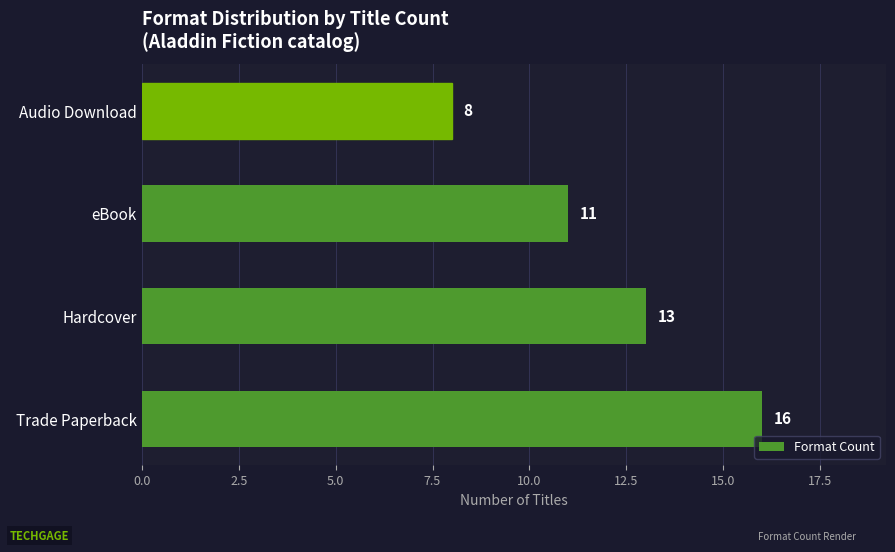

The value at eBook is 11. True or false?

True